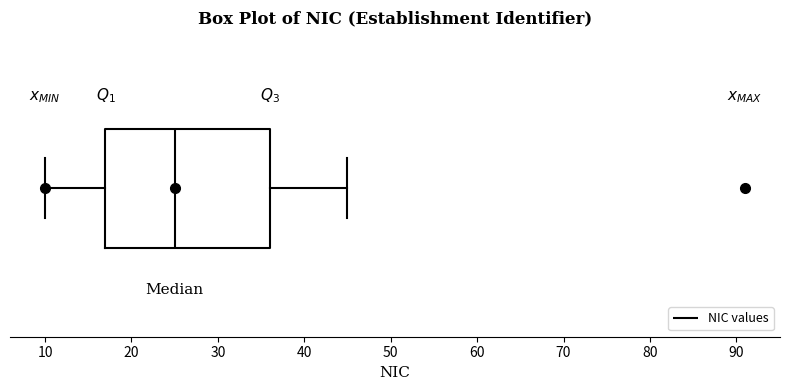

Read this box plot against the x-axis: the position of the median line, the range covered by the box, and the ends of both whiskers. The values are not printed on the chart, so give them approximately, as read against the axis.

median 25, box 17 to 36, whiskers 10 to 45